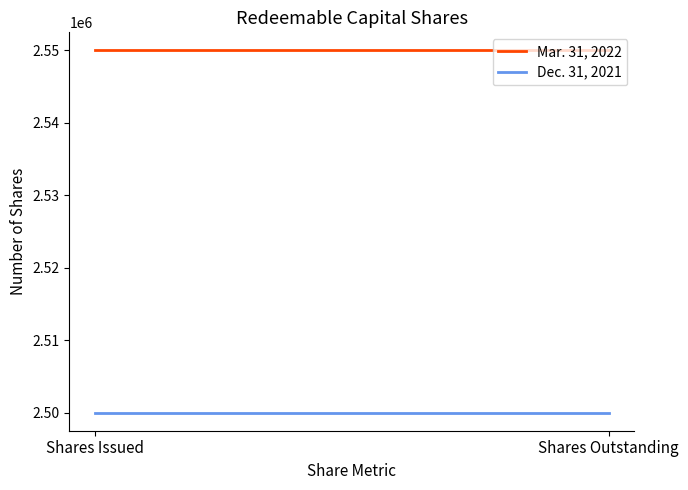

Where is Mar. 31, 2022 nearest to the value 2550000?

Shares Issued